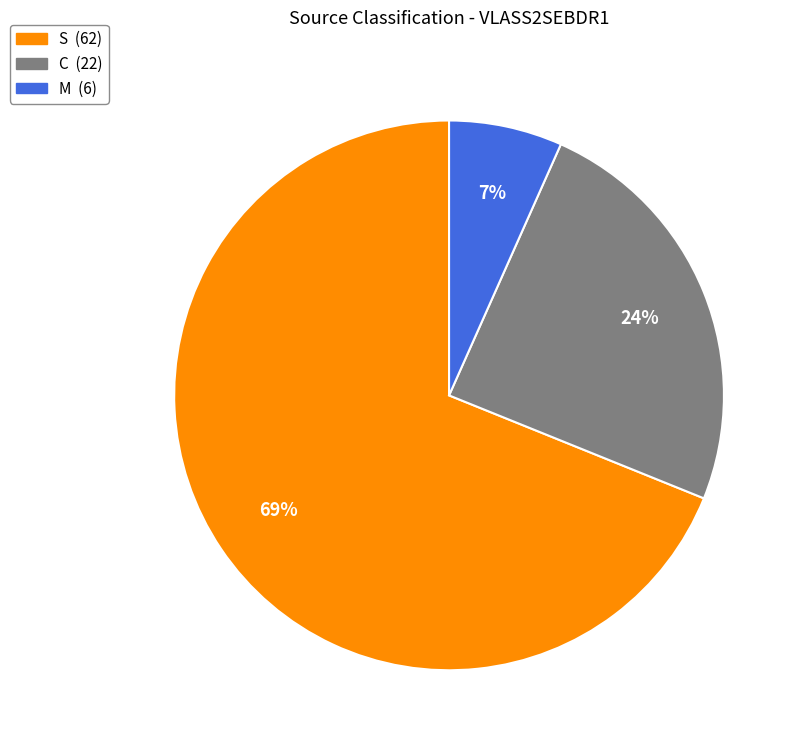

Is the sum of C and S greater than half?

Yes